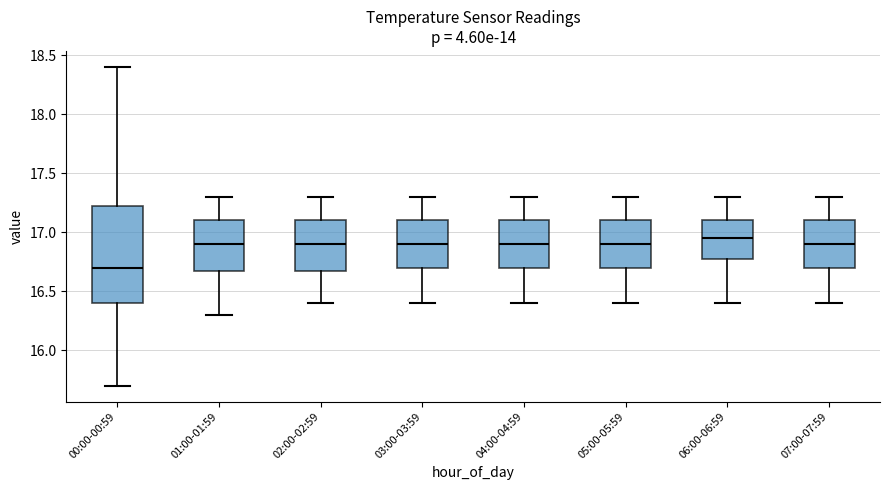

Reading left to right, read every box against the y-axis: the position of its median line, the range the box covers, and the ends of its whiskers. The values are not printed on the chart, so give them approximately, as read against the axis.

00:00-00:59: median 16.70, box 16.40 to 17.25, whiskers 15.70 to 18.40
01:00-01:59: median 16.90, box 16.70 to 17.10, whiskers 16.30 to 17.30
02:00-02:59: median 16.90, box 16.70 to 17.10, whiskers 16.40 to 17.30
03:00-03:59: median 16.90, box 16.70 to 17.10, whiskers 16.40 to 17.30
04:00-04:59: median 16.90, box 16.70 to 17.10, whiskers 16.40 to 17.30
05:00-05:59: median 16.90, box 16.70 to 17.10, whiskers 16.40 to 17.30
06:00-06:59: median 16.95, box 16.80 to 17.10, whiskers 16.40 to 17.30
07:00-07:59: median 16.90, box 16.70 to 17.10, whiskers 16.40 to 17.30